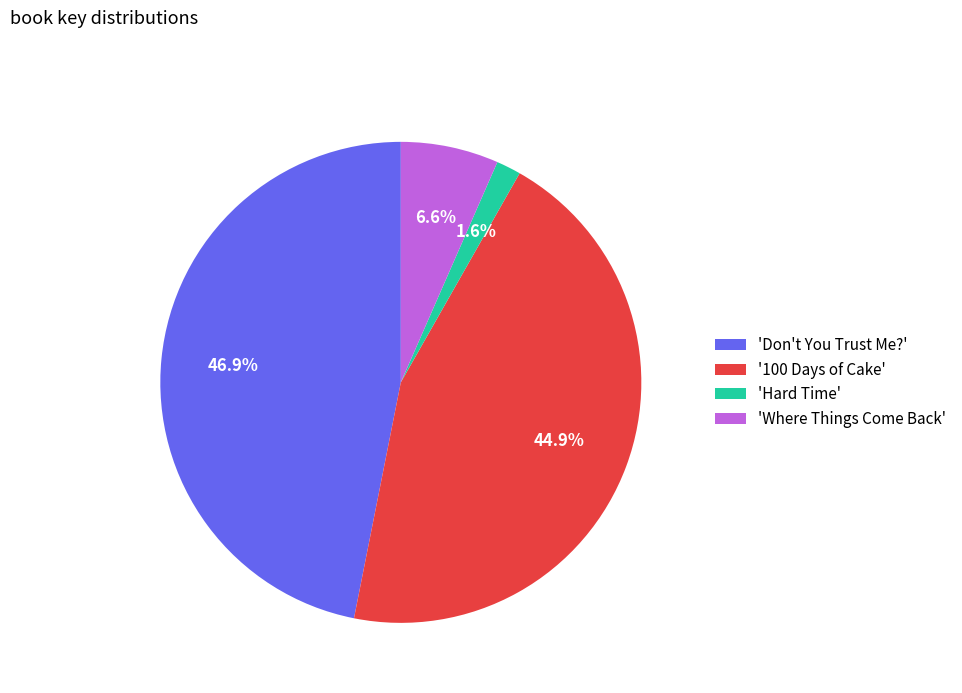

Which category has the smallest portion of the pie?

'Hard Time'